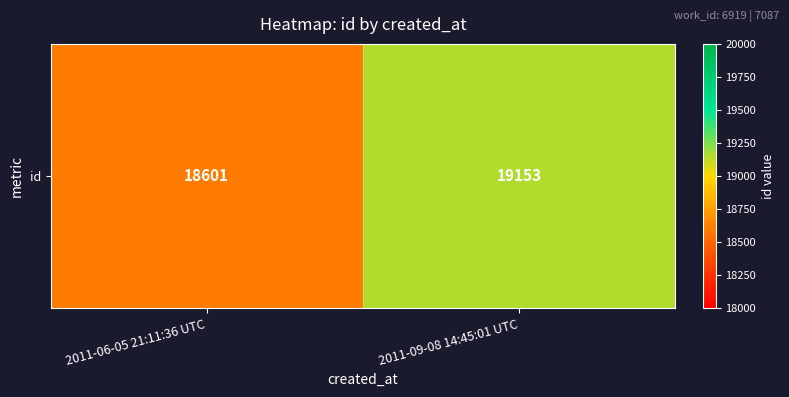

Where is the data nearest to the value 18877?

2011-06-05 21:11:36 UTC